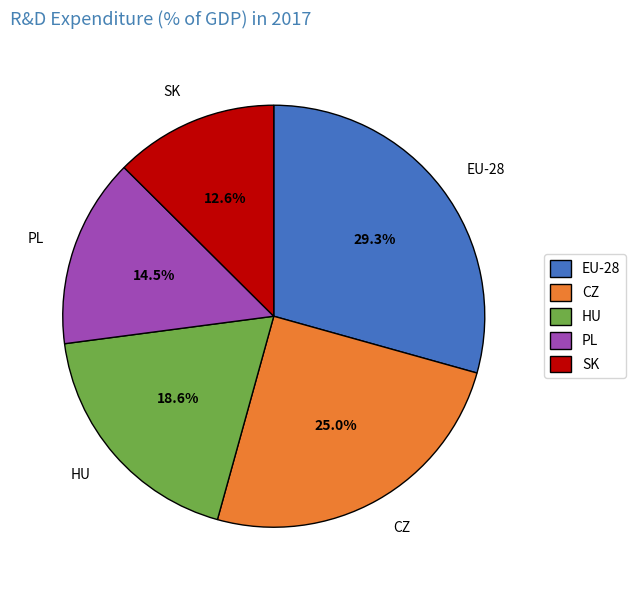

Which has a higher value, EU-28 or CZ?

EU-28